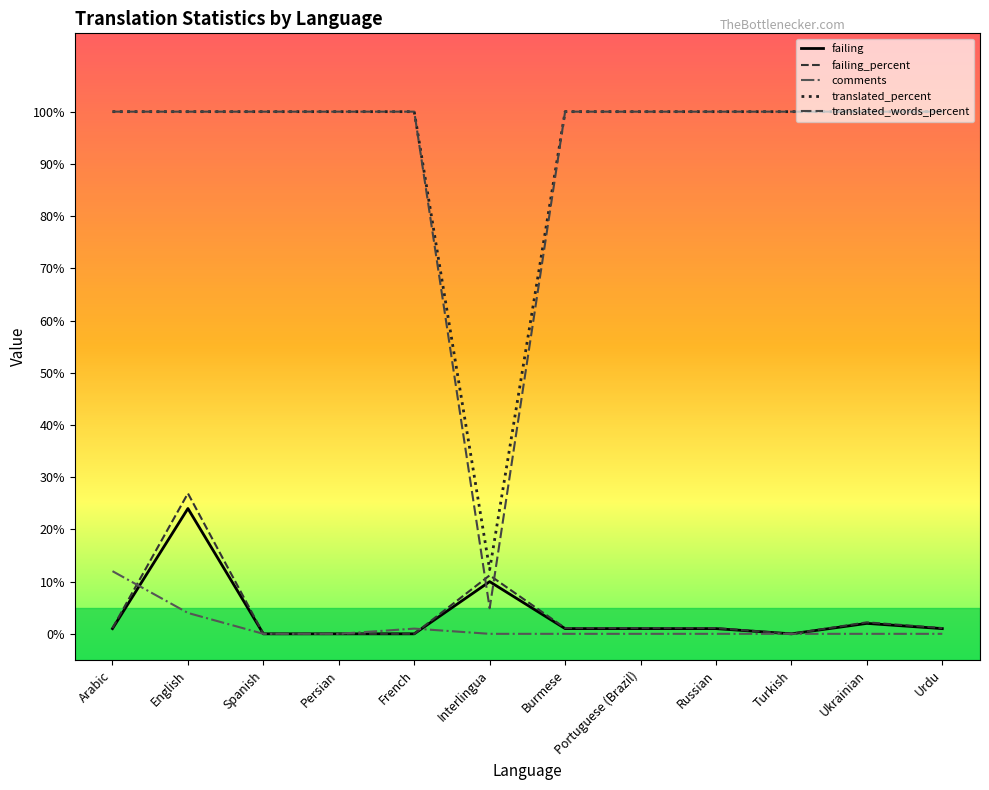

What is the total value across all series at Ukrainian?

204.2